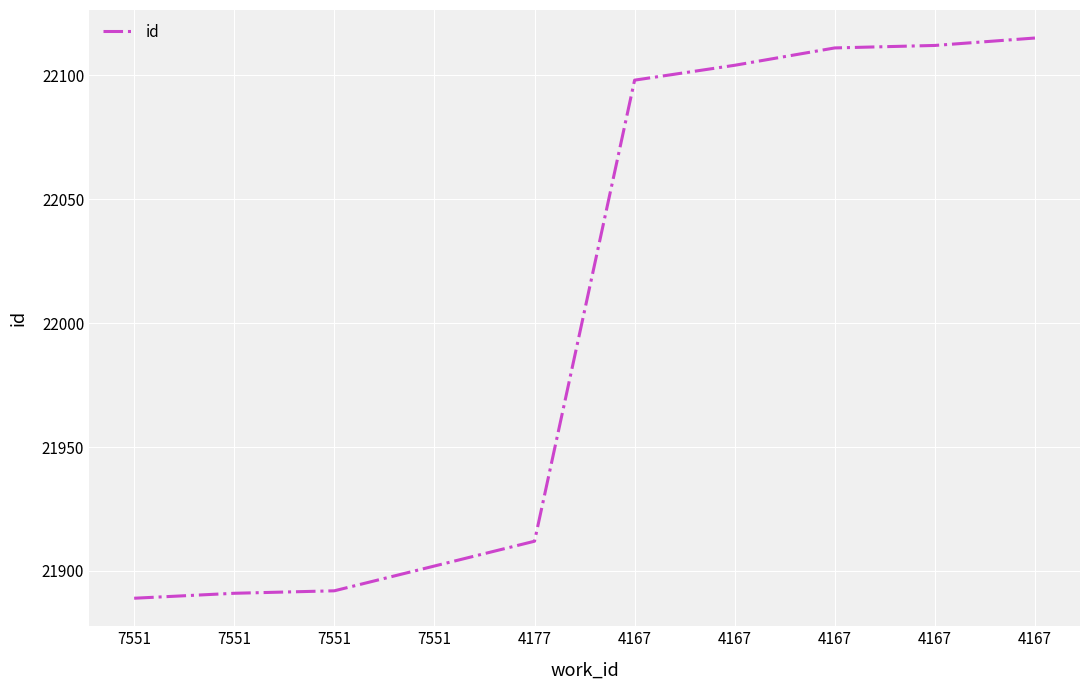

What is the average value?

22003